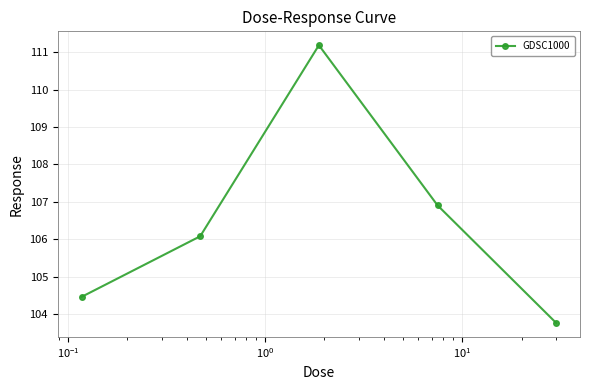

What is the difference between the second highest and minimum values?

3.1